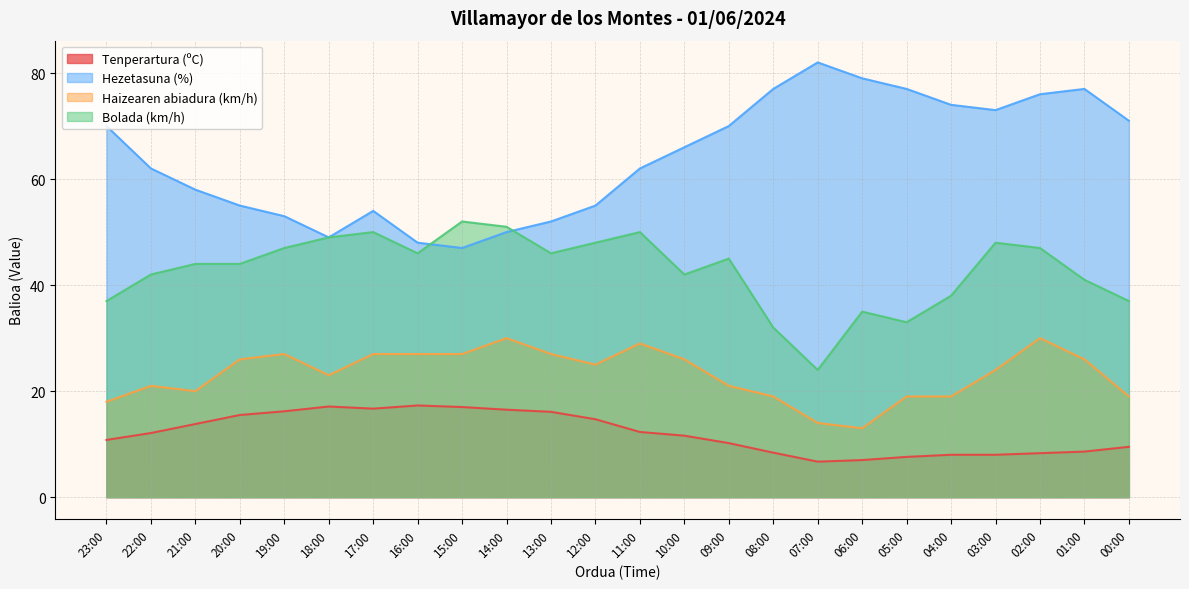

How many lines are shown in the chart?

4